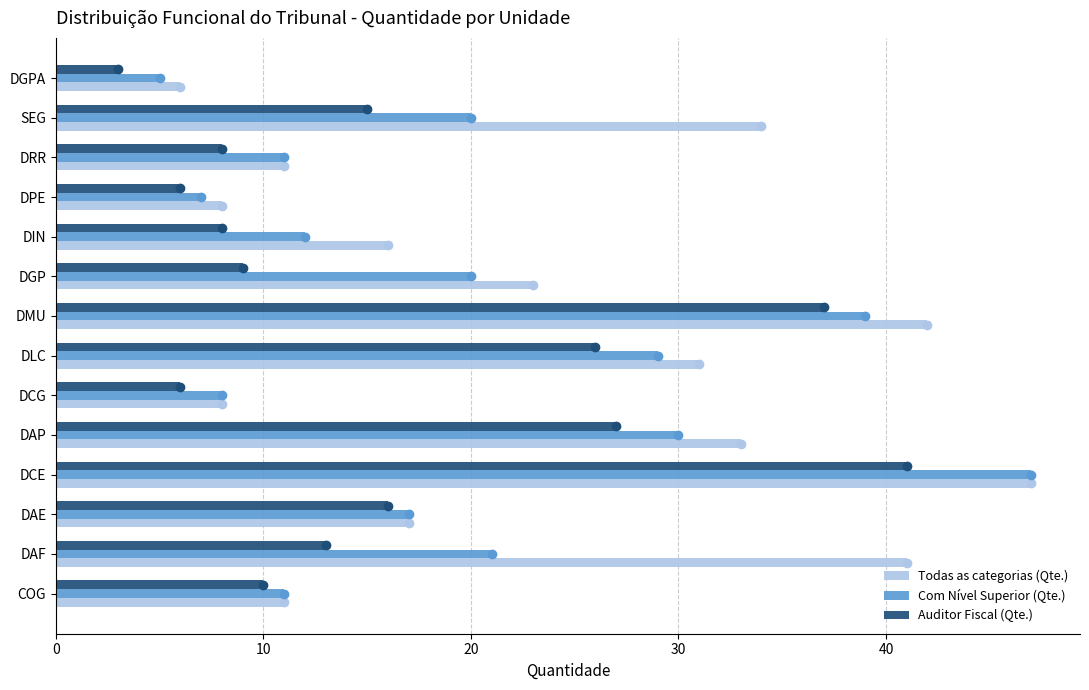

What is the average value of the Auditor Fiscal (Qte.) series?

16